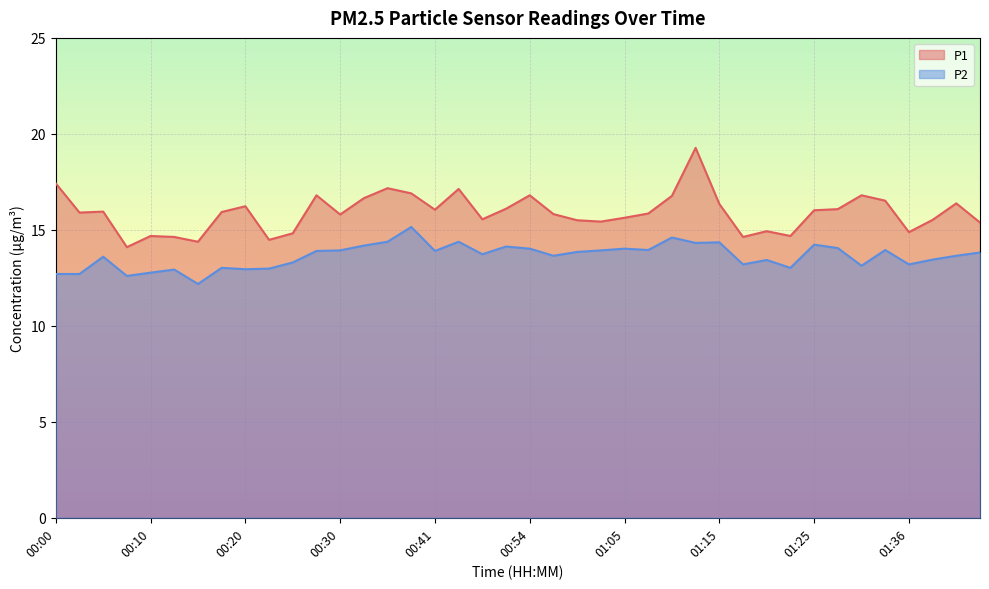

At which category does the chart reach its peak across all series?

01:12